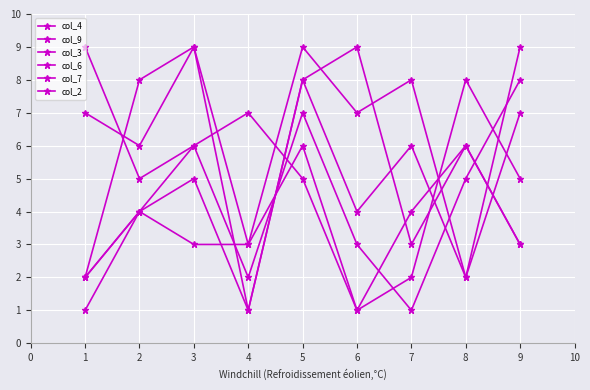

Between 6 and 8, which series saw the biggest shift?

col_6